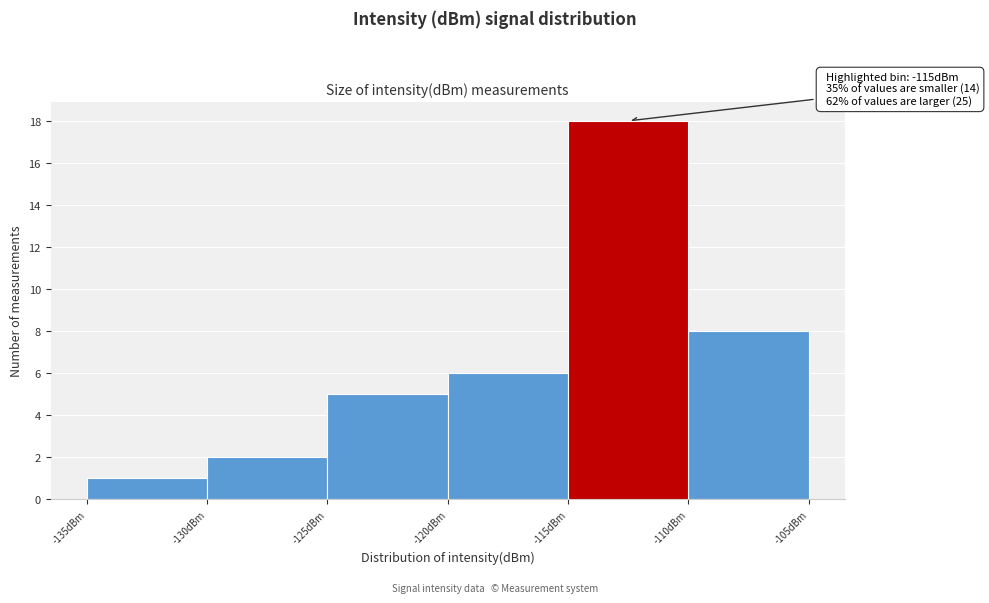

Over which range of the x-axis is the bar tallest?

-115 to -110